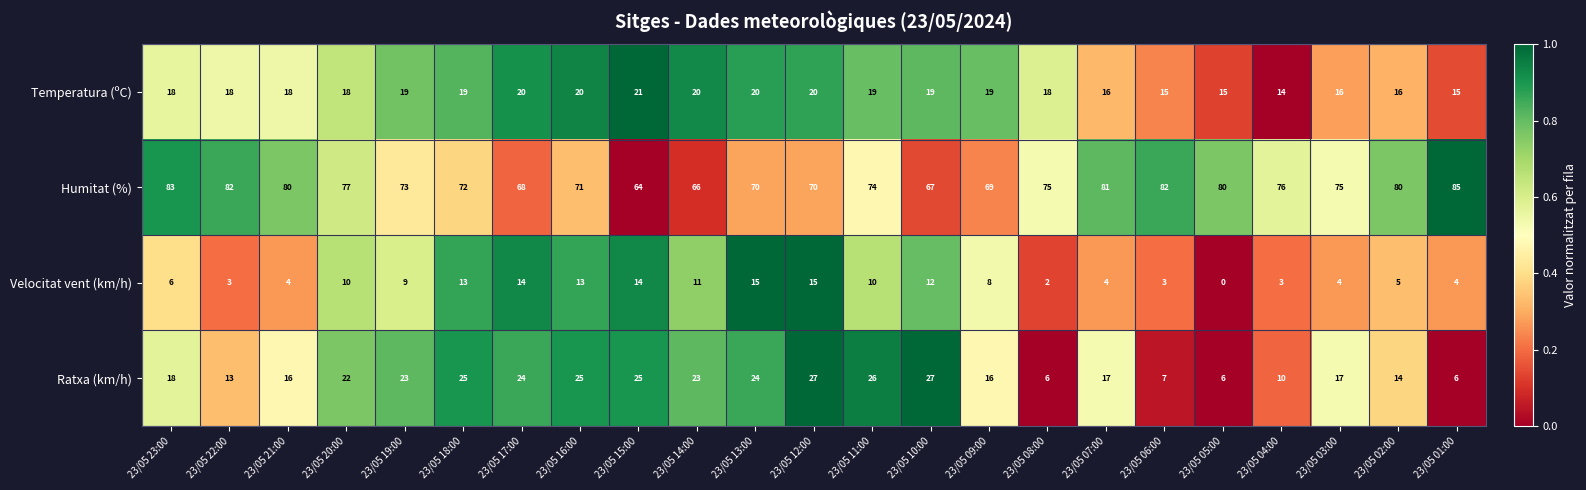

Is it true that Velocitat vent (km/h) equals 14 at 23/05 17:00?

True